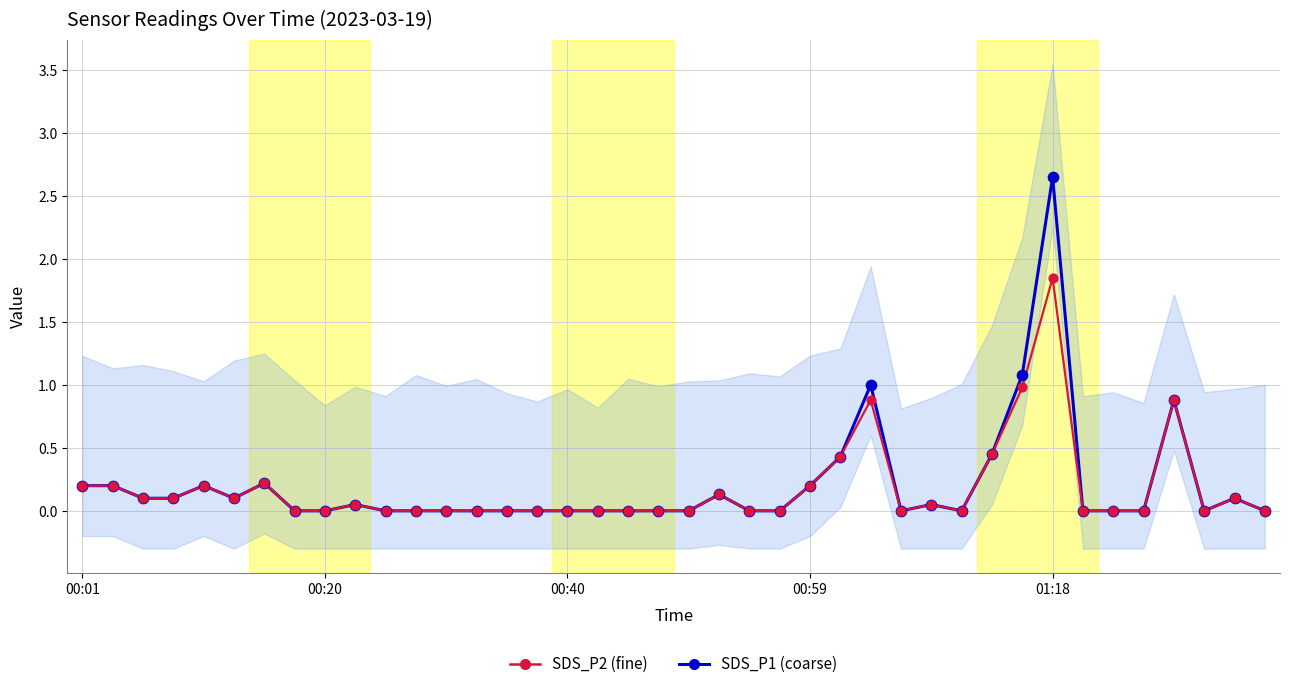

At how many categories does at least one series exceed 0?

18